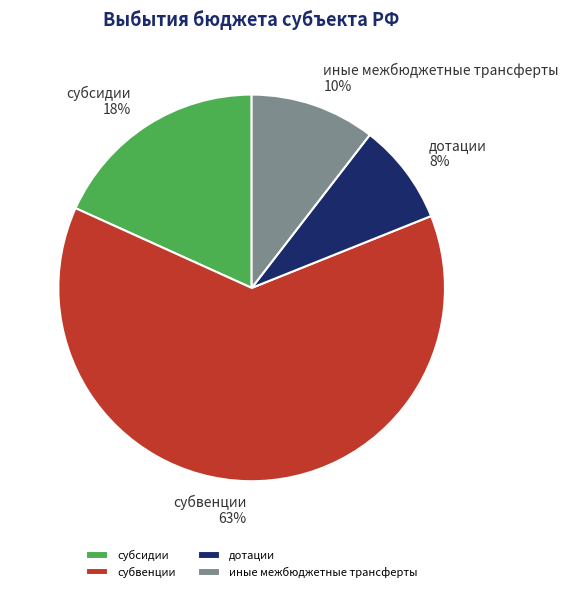

Count the number of slices in the pie.

4